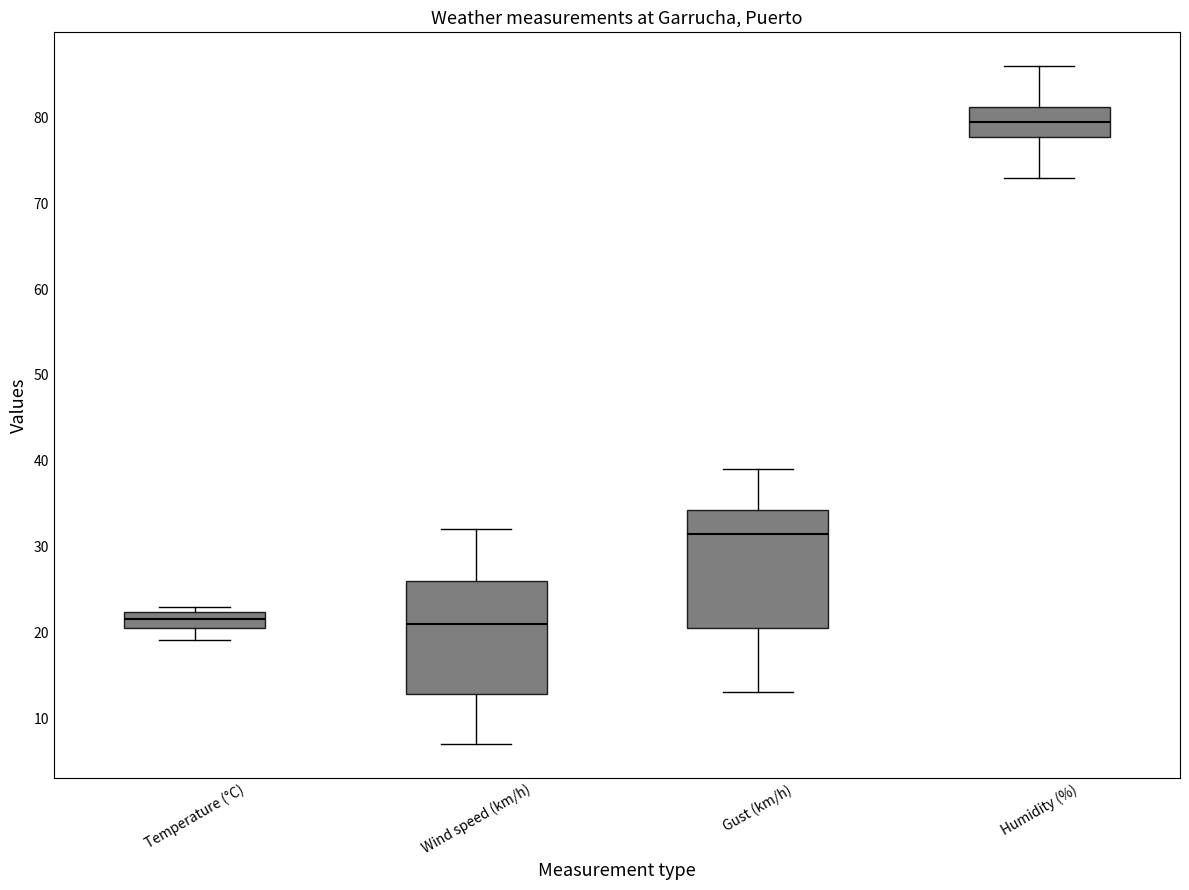

Reading left to right, read every box against the y-axis: the position of its median line, the range the box covers, and the ends of its whiskers. The values are not printed on the chart, so give them approximately, as read against the axis.

Temperature (°C): median 22 (inside the box), box 20 to 22, whiskers 19 to 23
Wind speed (km/h): median 21, box 13 to 26, whiskers 7 to 32
Gust (km/h): median 32, box 21 to 34, whiskers 13 to 39
Humidity (%): median 80, box 78 to 81, whiskers 73 to 86